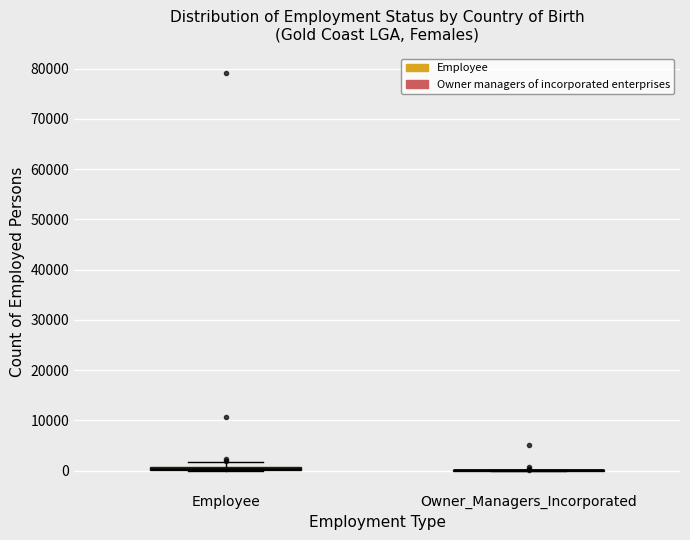

Where is the lower edge of the box for Employee on the y-axis? The values are not printed on the chart, so give them approximately, as read against the axis.

0